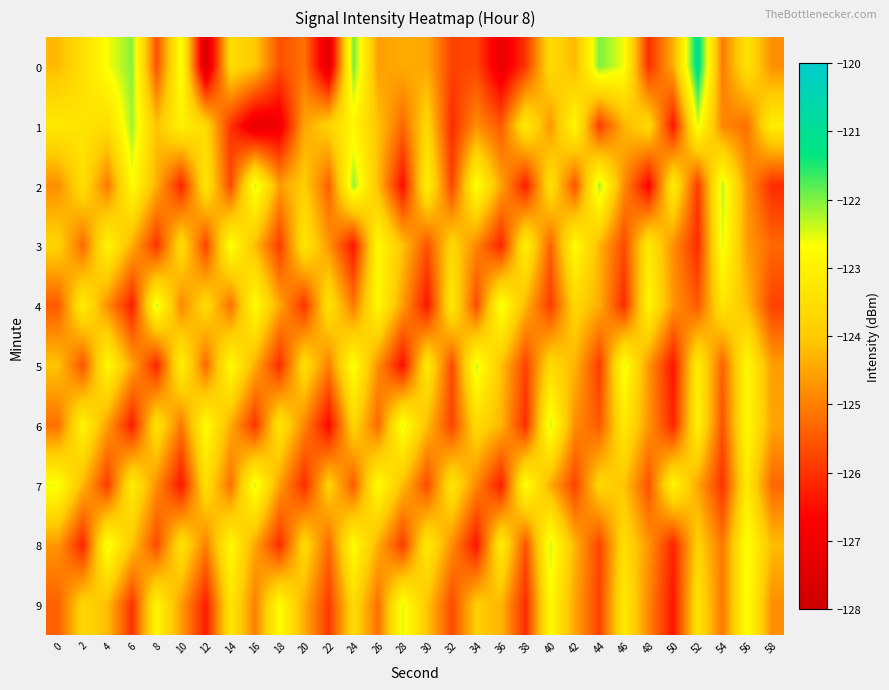

At which category is the sum across all series the highest?

56